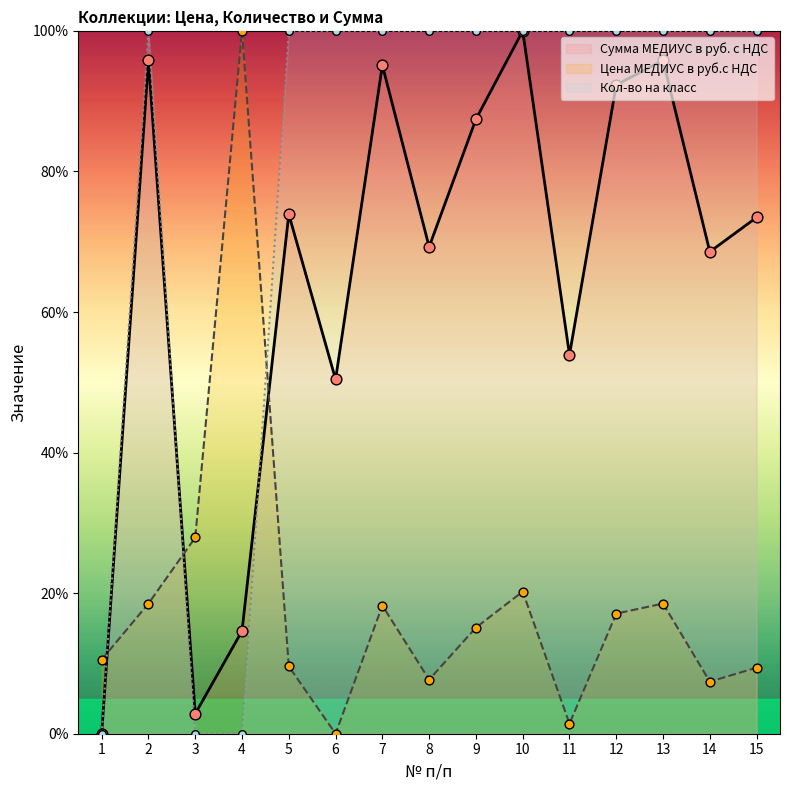

What are all the series names shown in the legend?

Сумма МЕДИУС в руб. с НДС, Цена МЕДИУС в руб.с НДС, Кол-во на класс